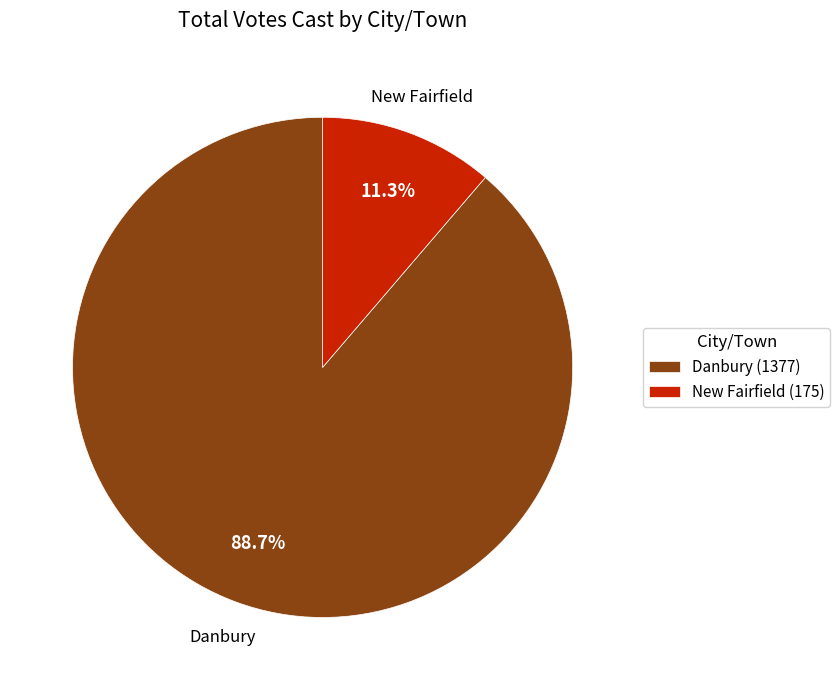

Which category has the smallest portion of the pie?

New Fairfield